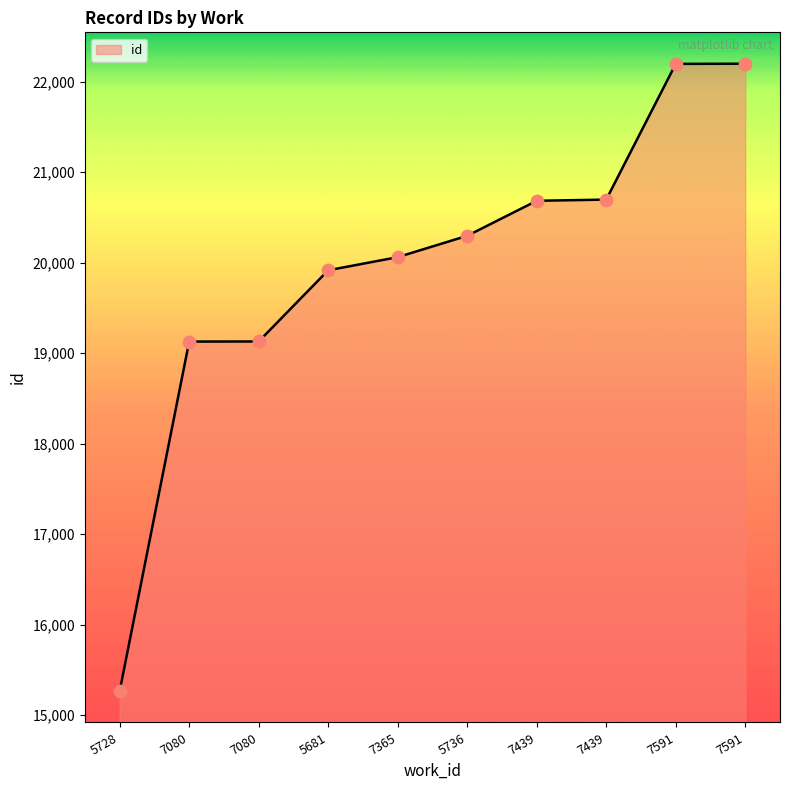

What is the change in value from 5681 to 5736?

+381